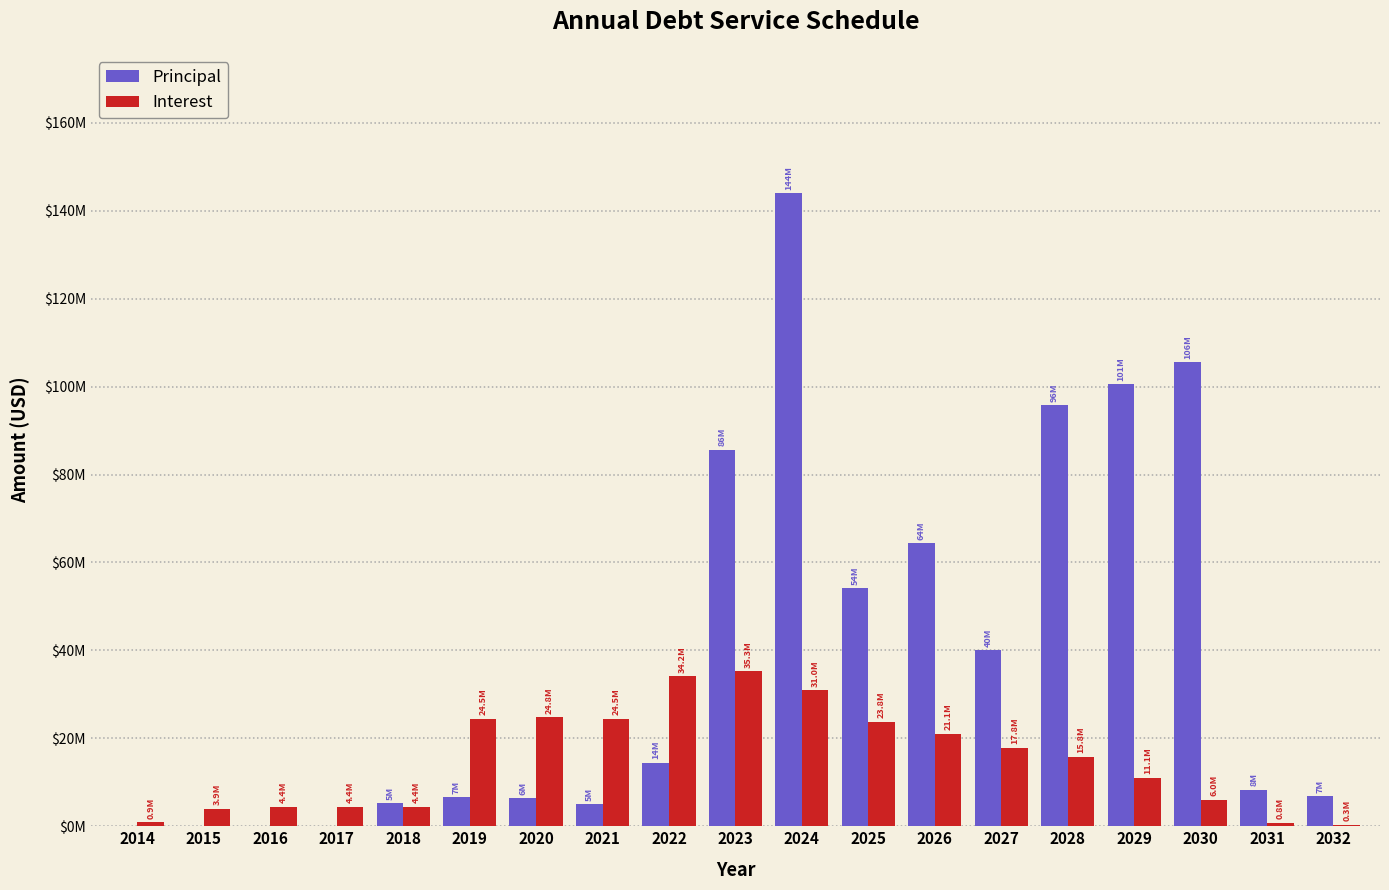

Reading left to right, list all the values displayed in this chart.

Principal: 0.0	0.0	0.0	0.0	5205000.0	6625000.0	6405000.0	5040000.0	14445000.0	85635000.0	143980000.0	54170000.0	64340000.0	40005000.0	95735000.0	100525000.0	105550000.0	8345000.0	6820000.0
Interest: 905587.5	3936097.2	4406750.0	4406750.0	4406750.0	24450850.0	24819750.0	24499500.0	34152833.3	35255250.0	30973500.0	23774500.0	21066000.0	17849000.0	15848750.0	11062000.0	6035750.0	758250.0	341000.0